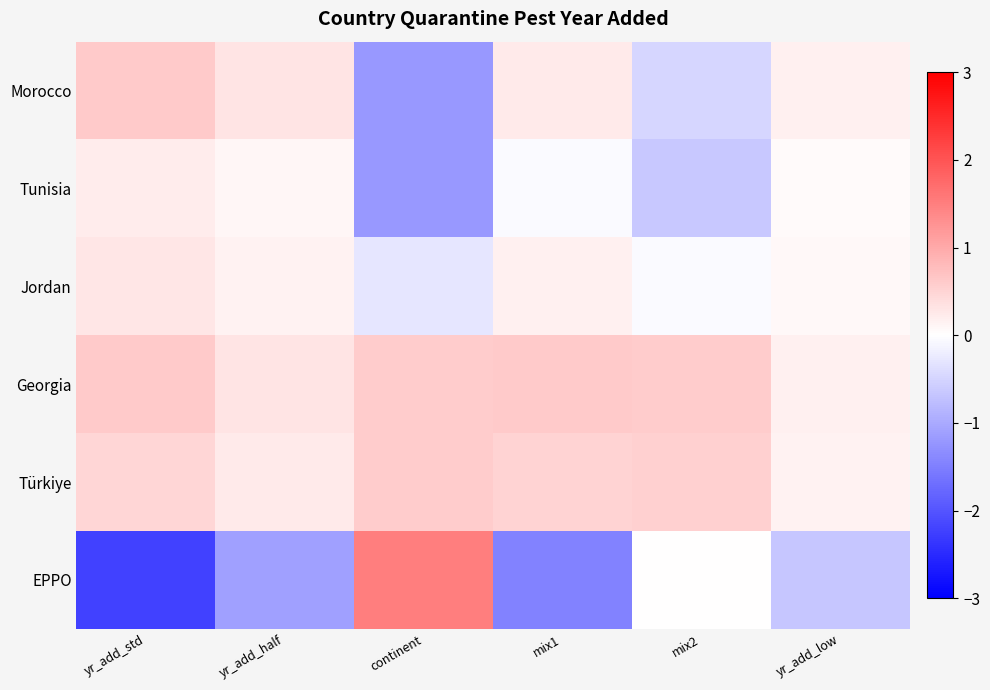

At how many categories does at least one series exceed -1?

6